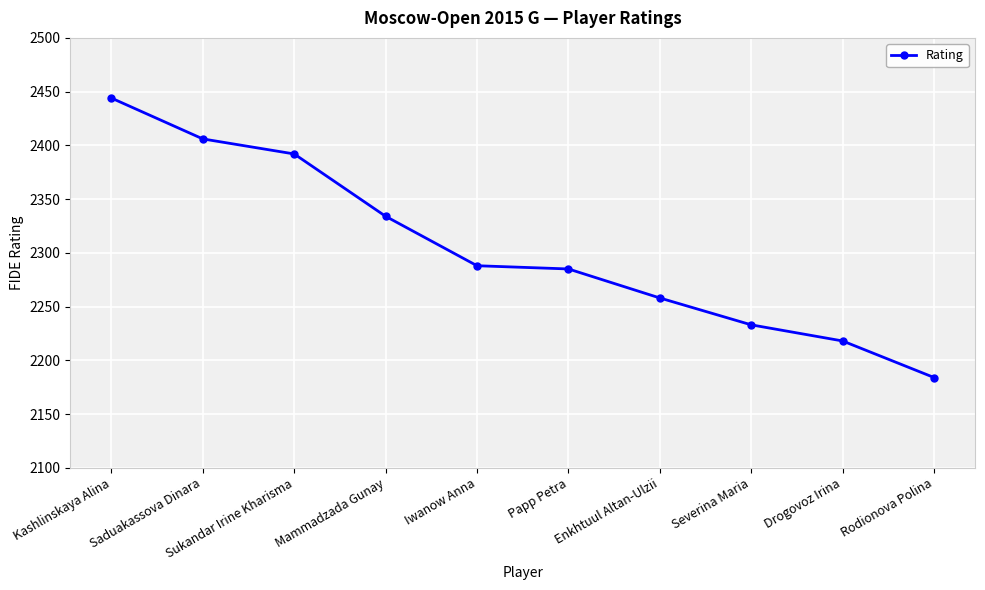

What is the difference between the values at Papp Petra and Mammadzada Gunay?

49